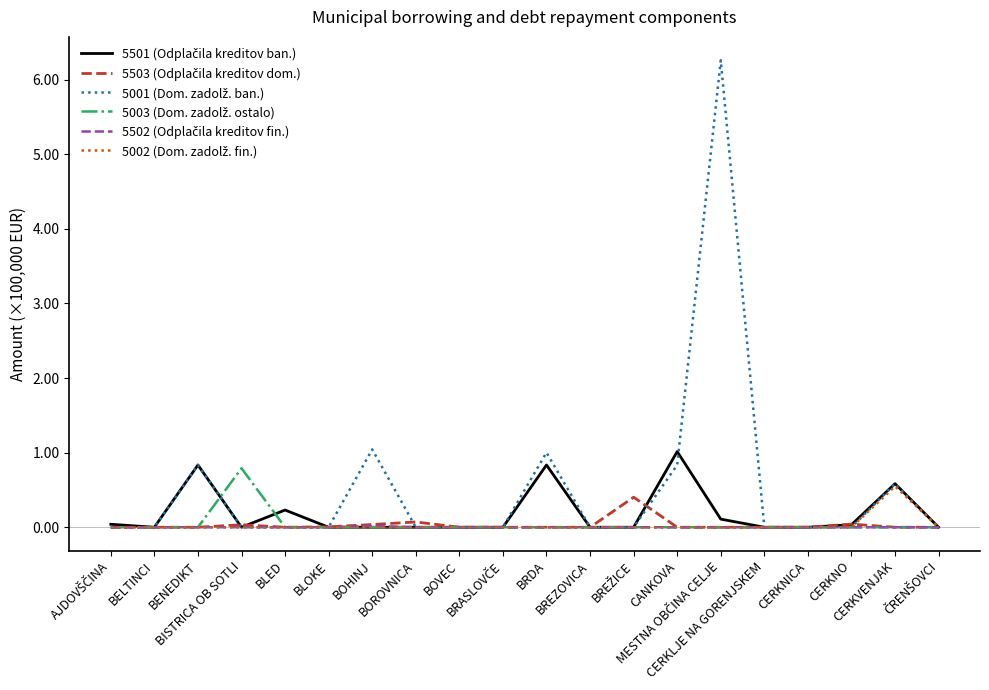

What is the greatest value displayed?

6.3